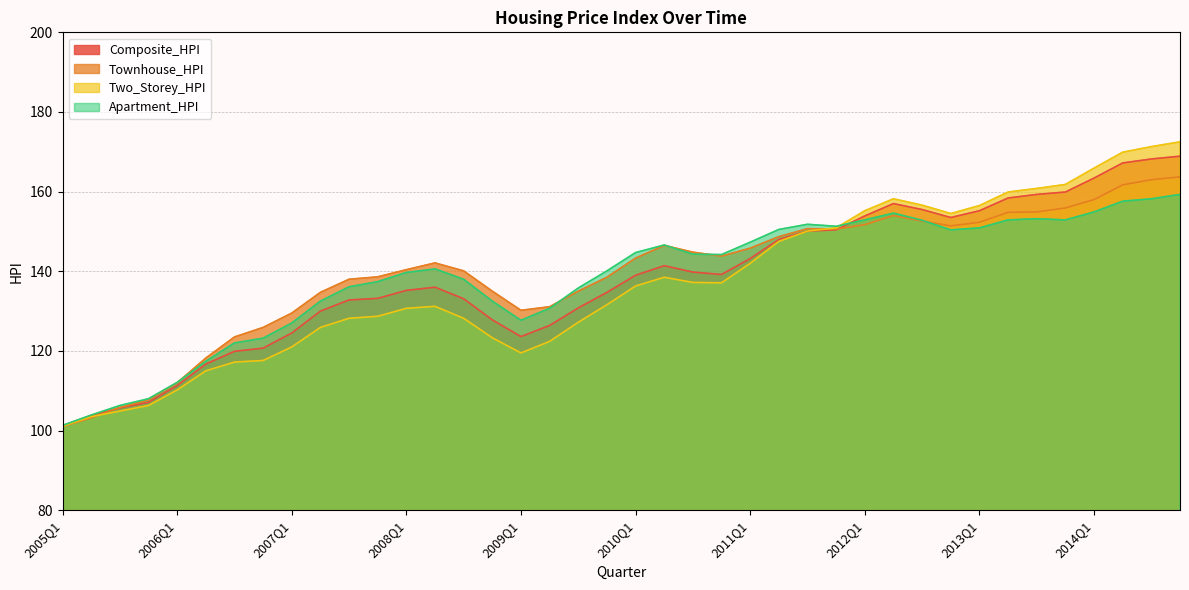

Reading left to right, what are all the values shown in this chart?

Composite_HPI: 2005Q1=101.2	2005Q2=103.8	2005Q3=105.7	2005Q4=107.1	2006Q1=111.3	2006Q2=116.7	2006Q3=119.9	2006Q4=120.7	2007Q1=124.5	2007Q2=130.0	2007Q3=132.8	2007Q4=133.2	2008Q1=135.2	2008Q2=136.0	2008Q3=133.1	2008Q4=127.8	2009Q1=123.6	2009Q2=126.4	2009Q3=130.8	2009Q4=134.7	2010Q1=139.0	2010Q2=141.4	2010Q3=139.8	2010Q4=139.2	2011Q1=143.2	2011Q2=148.0	2011Q3=150.1	2011Q4=150.4	2012Q1=153.9	2012Q2=157.0	2012Q3=155.5	2012Q4=153.5	2013Q1=155.2	2013Q2=158.4	2013Q3=159.3	2013Q4=159.9	2014Q1=163.4	2014Q2=167.2	2014Q3=168.2	2014Q4=168.9
Townhouse_HPI: 2005Q1=101.0	2005Q2=103.2	2005Q3=105.8	2005Q4=107.7	2006Q1=112.0	2006Q2=118.2	2006Q3=123.5	2006Q4=125.9	2007Q1=129.5	2007Q2=134.7	2007Q3=138.0	2007Q4=138.6	2008Q1=140.4	2008Q2=142.1	2008Q3=140.1	2008Q4=135.0	2009Q1=130.2	2009Q2=131.1	2009Q3=135.0	2009Q4=138.5	2010Q1=143.3	2010Q2=146.5	2010Q3=144.8	2010Q4=143.8	2011Q1=145.8	2011Q2=148.7	2011Q3=150.7	2011Q4=150.6	2012Q1=151.7	2012Q2=154.0	2012Q3=152.6	2012Q4=151.4	2013Q1=152.3	2013Q2=154.8	2013Q3=154.9	2013Q4=155.9	2014Q1=158.0	2014Q2=161.7	2014Q3=163.0	2014Q4=163.7
Two_Storey_HPI: 2005Q1=101.1	2005Q2=103.5	2005Q3=104.9	2005Q4=106.3	2006Q1=110.2	2006Q2=115.0	2006Q3=117.2	2006Q4=117.6	2007Q1=121.0	2007Q2=125.9	2007Q3=128.2	2007Q4=128.7	2008Q1=130.7	2008Q2=131.2	2008Q3=128.2	2008Q4=123.3	2009Q1=119.5	2009Q2=122.4	2009Q3=127.2	2009Q4=131.6	2010Q1=136.3	2010Q2=138.5	2010Q3=137.2	2010Q4=137.1	2011Q1=142.0	2011Q2=147.5	2011Q3=150.1	2011Q4=150.9	2012Q1=155.2	2012Q2=158.2	2012Q3=156.6	2012Q4=154.5	2013Q1=156.5	2013Q2=159.9	2013Q3=160.8	2013Q4=161.8	2014Q1=165.9	2014Q2=169.9	2014Q3=171.3	2014Q4=172.5
Apartment_HPI: 2005Q1=101.3	2005Q2=103.9	2005Q3=106.3	2005Q4=108.0	2006Q1=112.1	2006Q2=117.4	2006Q3=122.0	2006Q4=123.2	2007Q1=127.0	2007Q2=132.5	2007Q3=136.1	2007Q4=137.4	2008Q1=139.7	2008Q2=140.6	2008Q3=138.0	2008Q4=132.5	2009Q1=127.7	2009Q2=130.7	2009Q3=135.8	2009Q4=140.1	2010Q1=144.7	2010Q2=146.6	2010Q3=144.3	2010Q4=144.2	2011Q1=147.3	2011Q2=150.5	2011Q3=151.8	2011Q4=151.3	2012Q1=152.9	2012Q2=154.6	2012Q3=152.8	2012Q4=150.4	2013Q1=150.9	2013Q2=152.9	2013Q3=153.2	2013Q4=152.9	2014Q1=154.9	2014Q2=157.6	2014Q3=158.2	2014Q4=159.3